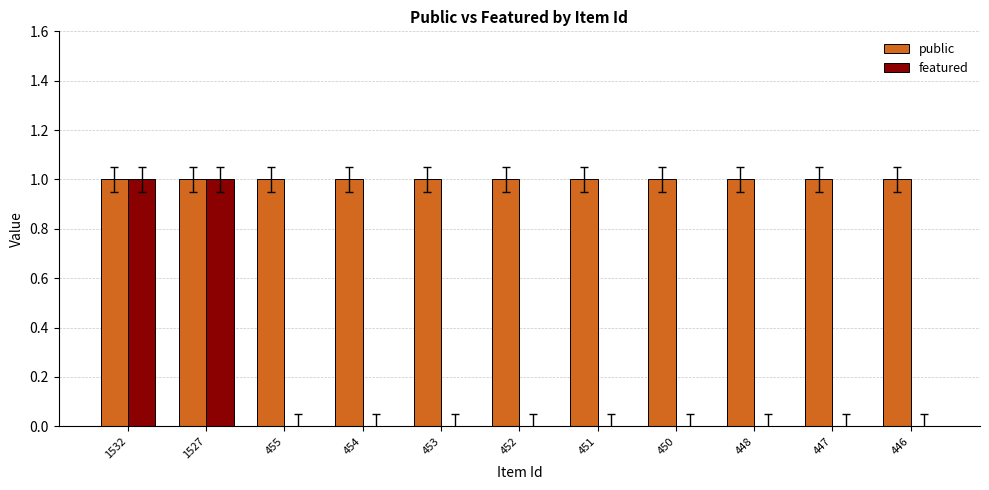

Which series has the largest total across all categories?

public